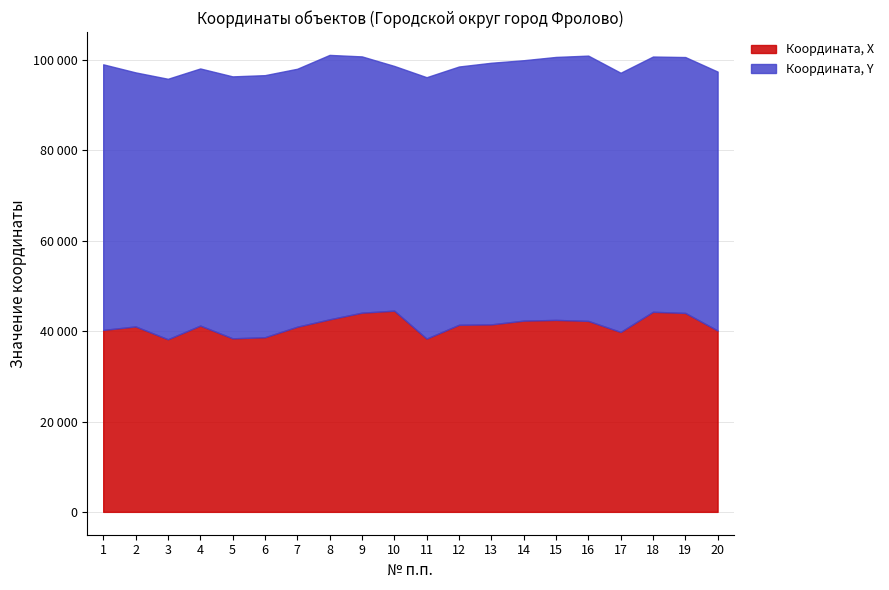

How many data points in Координата, Y are less than 57637?

10